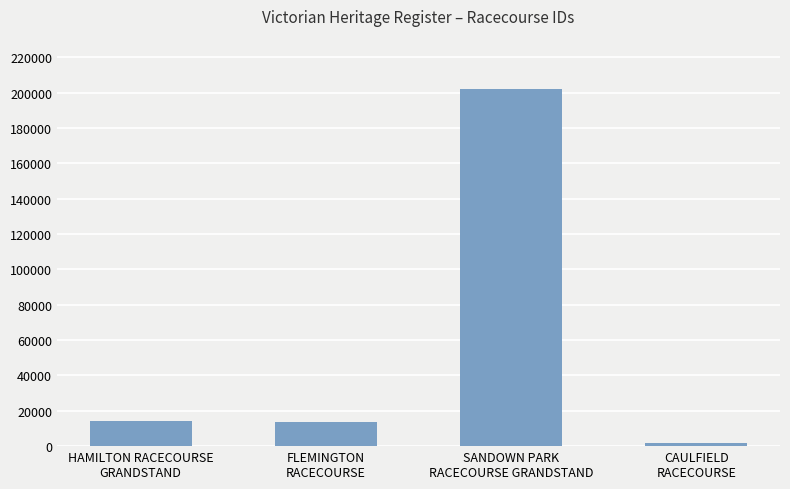

At which category does the chart reach its minimum across all series?

CAULFIELD
RACECOURSE